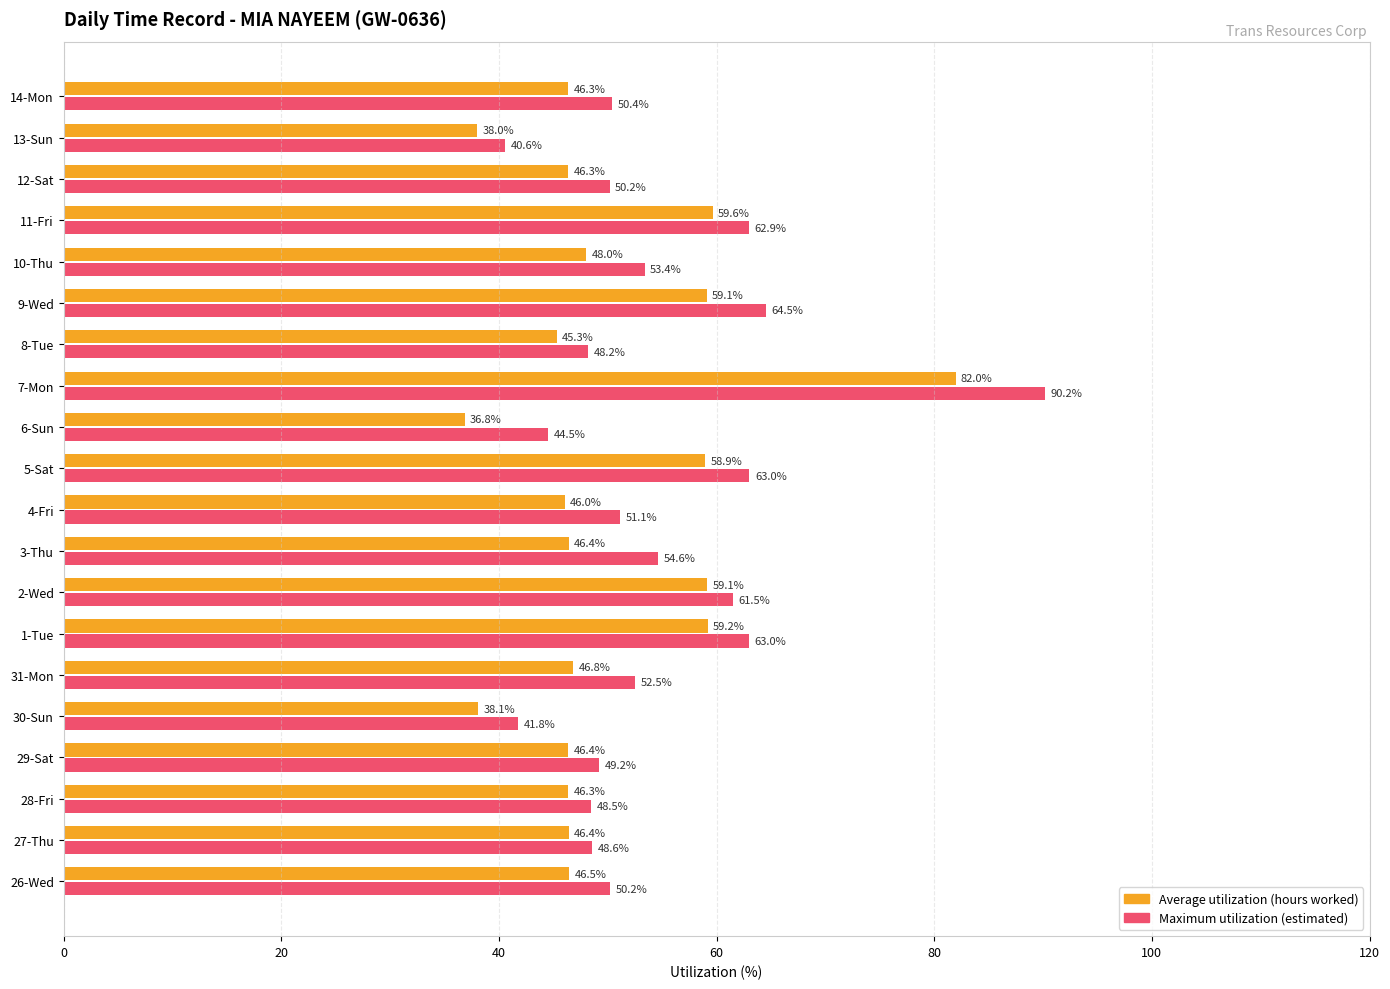

What position from the left is 13?

14